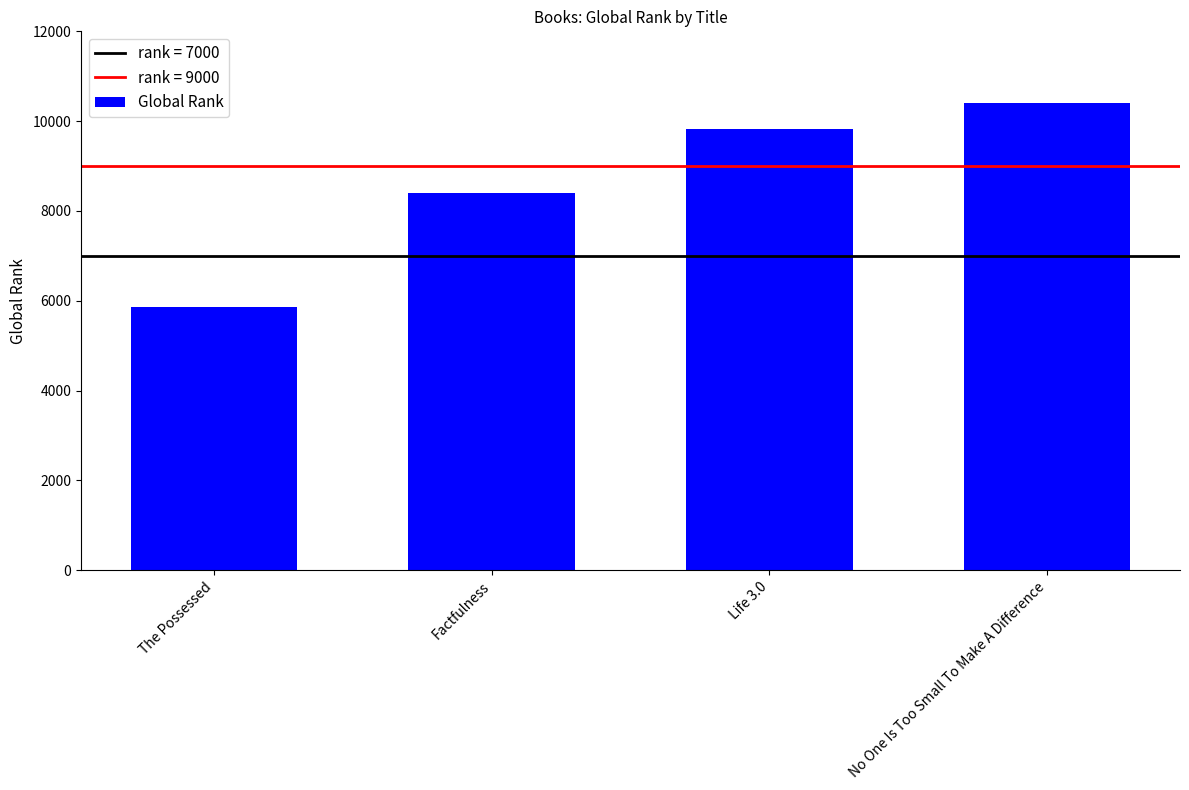

Where is the data nearest to the value 8134?

Factfulness